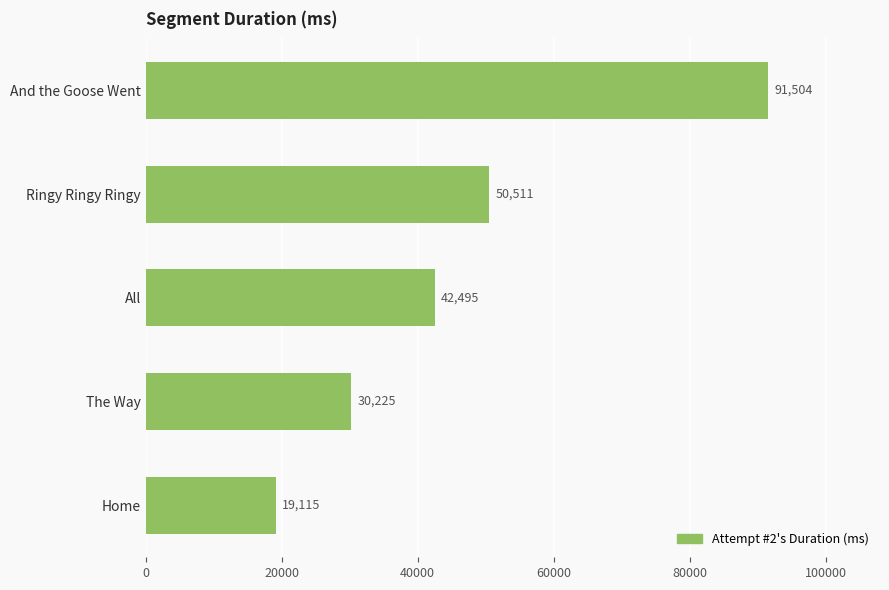

Does the chart contain stacked bars?

No